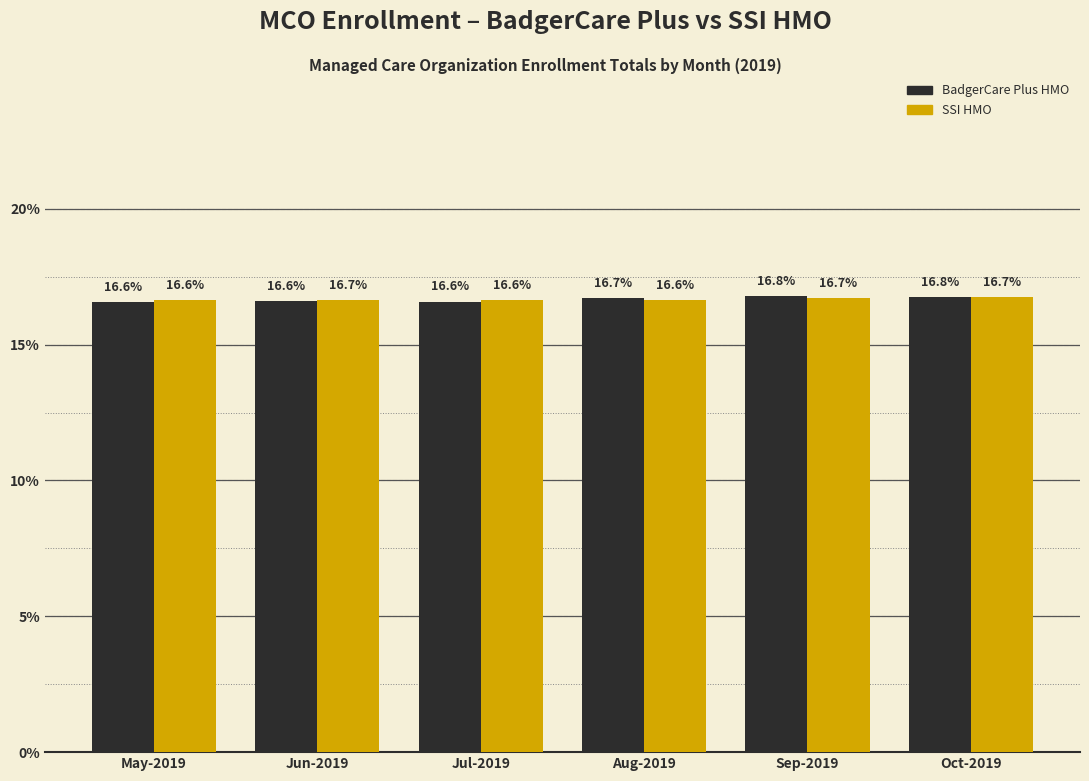

Reading right to left, extract all data points from this chart.

BadgerCare Plus HMO: 16.8	16.8	16.7	16.6	16.6	16.6
SSI HMO: 16.7	16.7	16.6	16.6	16.7	16.6